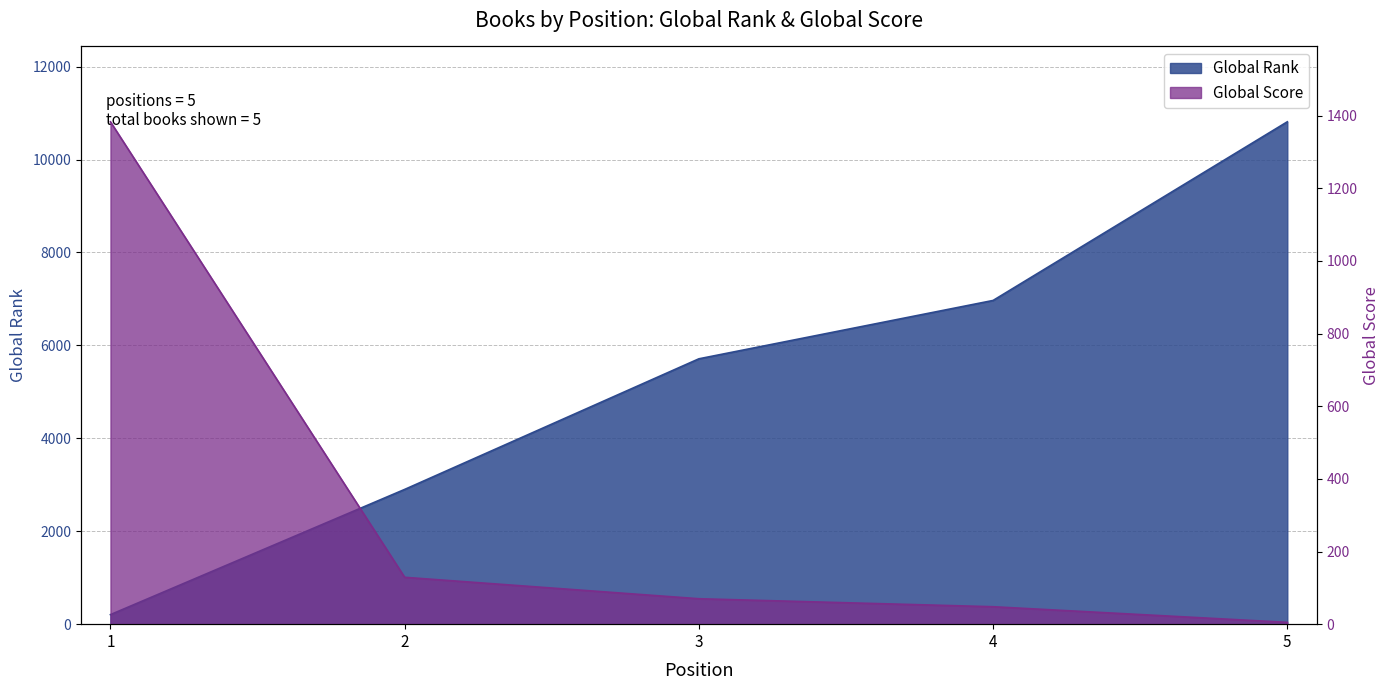

What is the sum of all Global Rank values?

26595